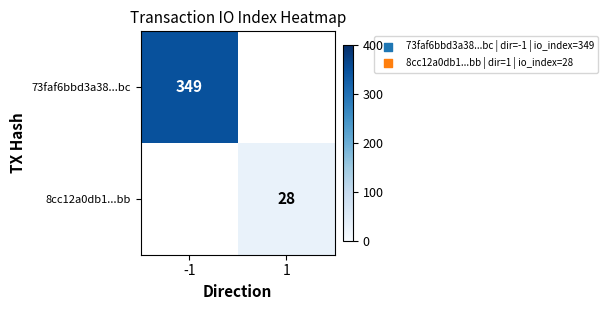

Is it true that 73faf6bbd3a38...bc equals 201.7 at -1?

False